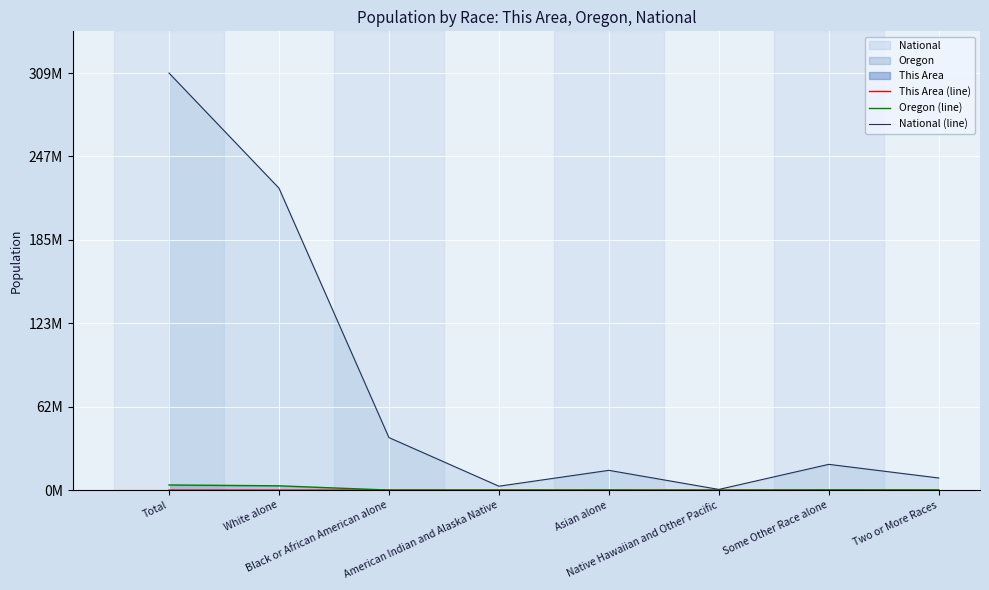

Which series has the largest range (max minus min)?

National (line)